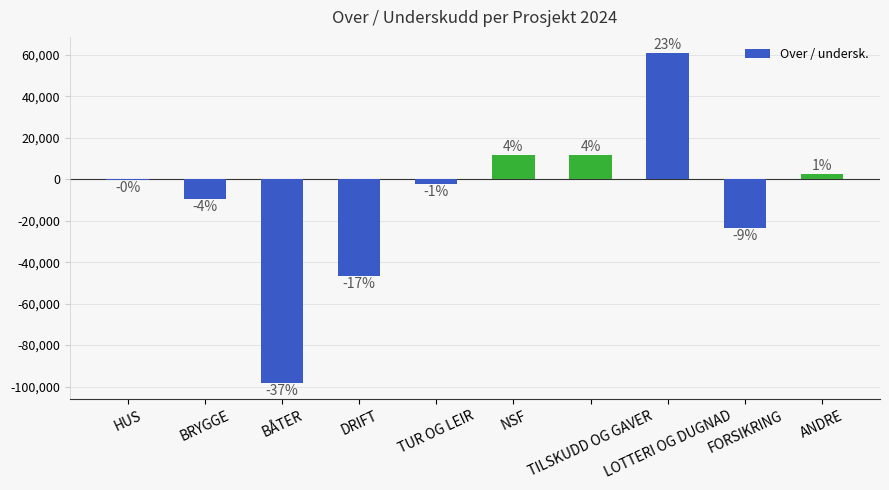

Rank the categories by value from lowest to highest.

BÅTER, DRIFT, FORSIKRING, BRYGGE, TUR OG LEIR, HUS, ANDRE, TILSKUDD OG GAVER, NSF, LOTTERI OG DUGNAD